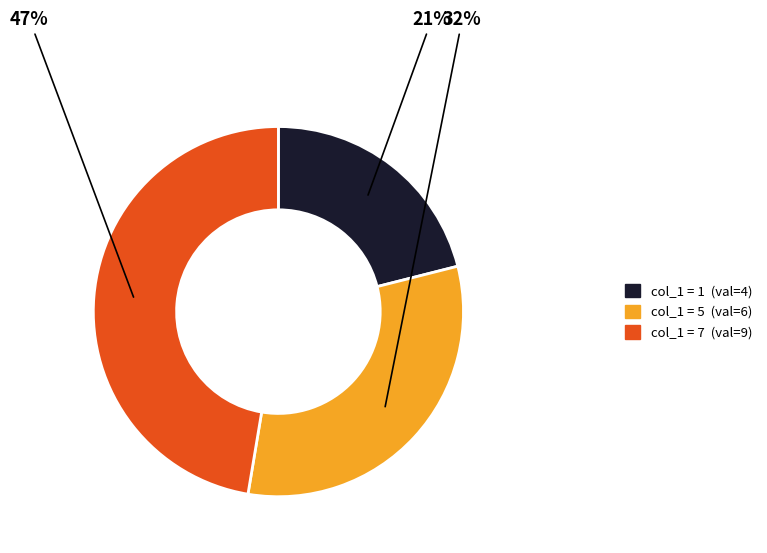

Is there a majority slice in this chart?

No